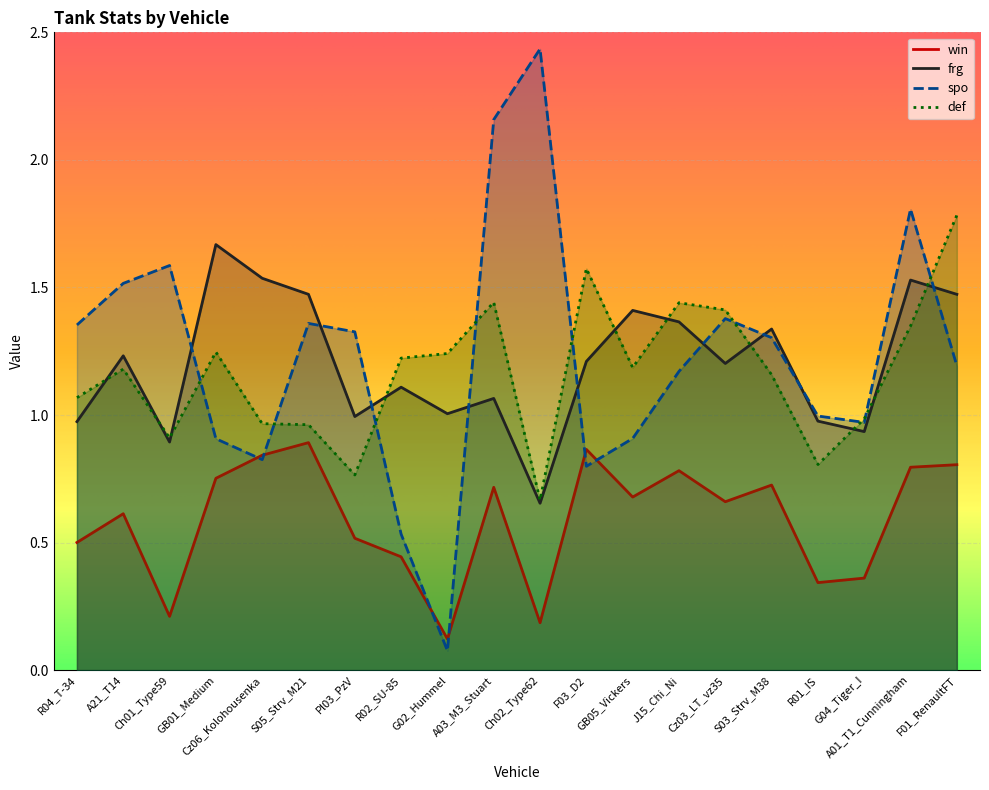

At GB01_Medium, list the series in order from smallest to largest.

win, spo, def, frg